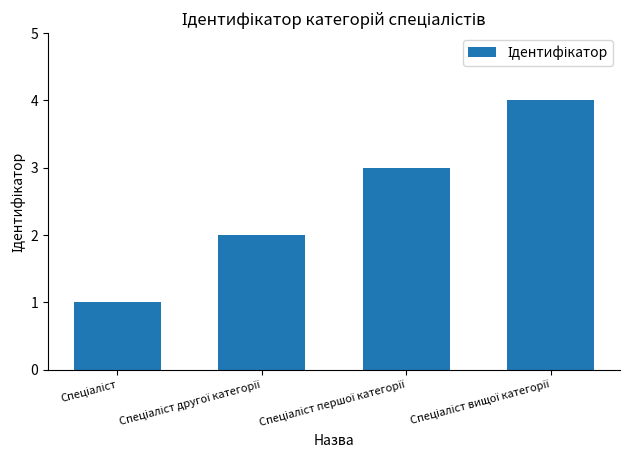

How many distinct data groups are displayed?

1